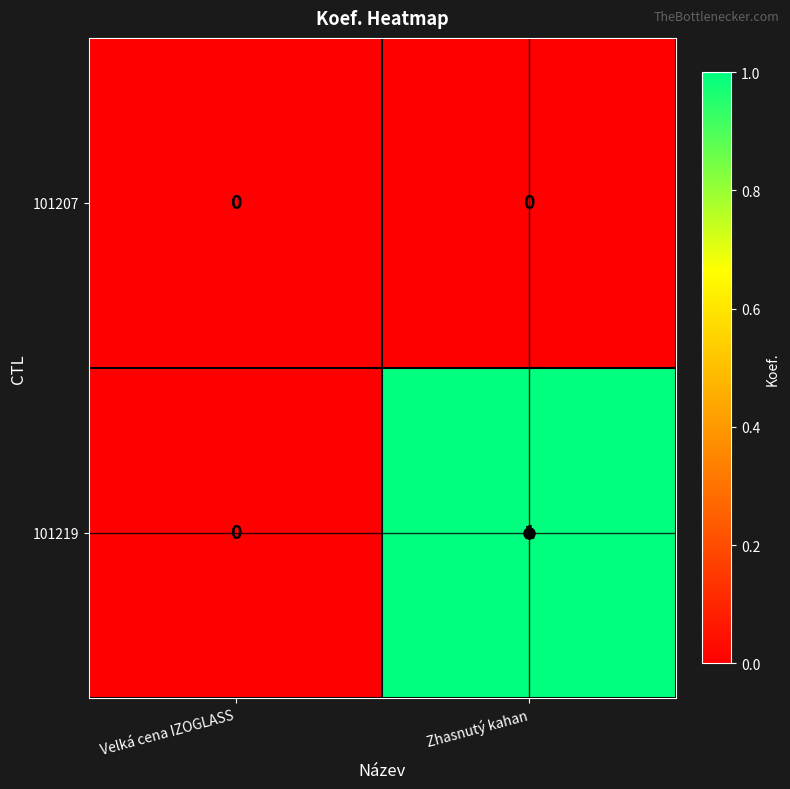

List the series in order of their overall mean, lowest first.

101207, 101219